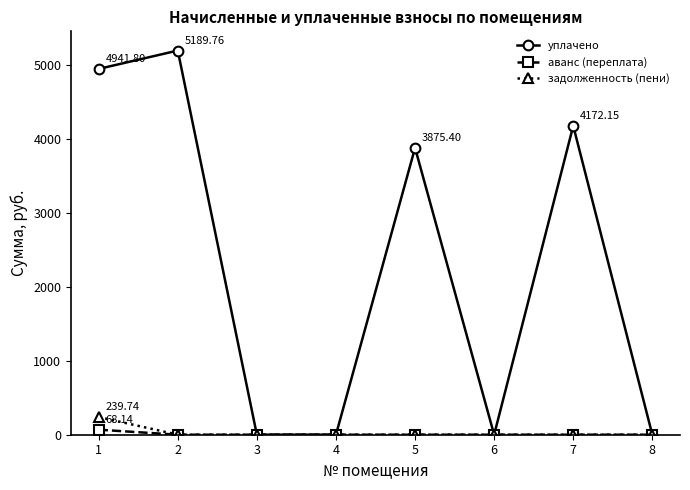

At how many categories does at least one series exceed 3296?

4